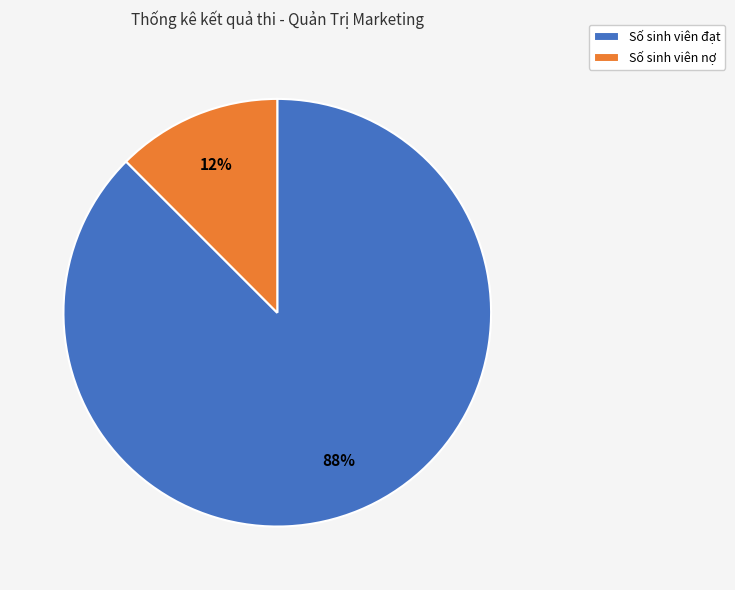

Which has a higher value, Số sinh viên nợ or Số sinh viên đạt?

Số sinh viên đạt